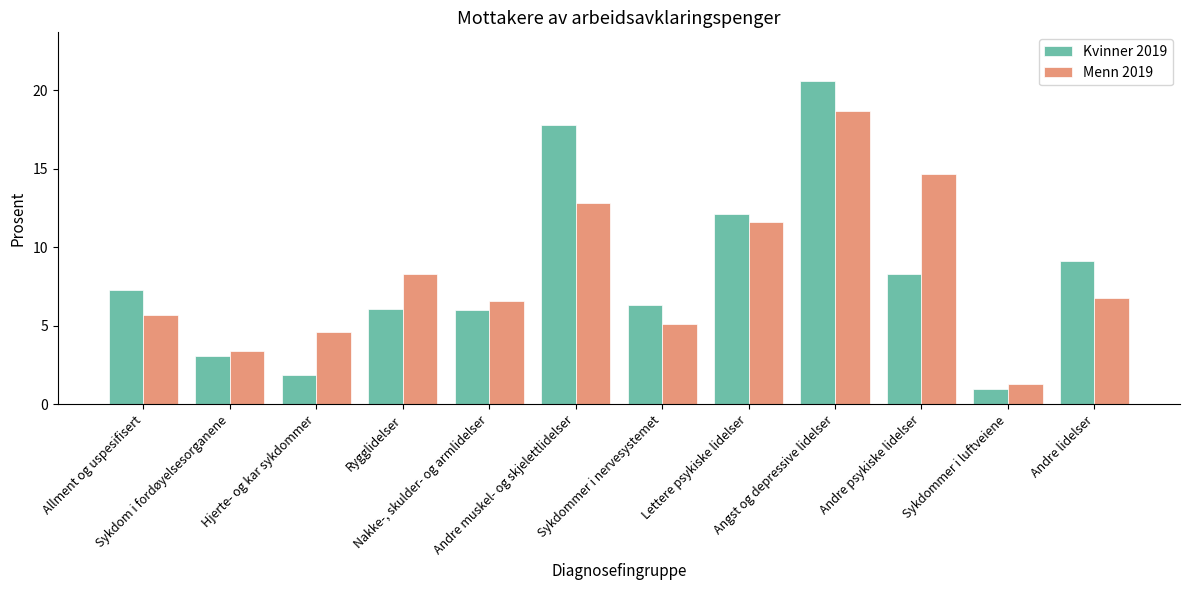

What is the sum of the Kvinner 2019 values at Lettere psykiske lidelser and Andre lidelser?

21.2